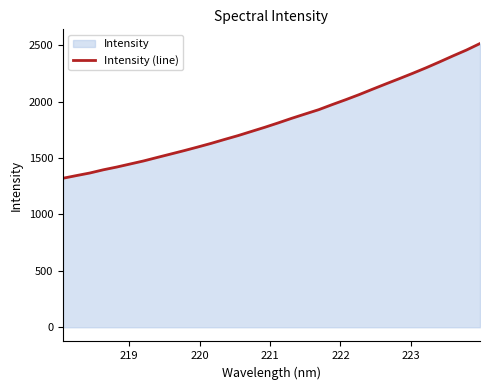

What is the smallest value displayed?

1321.2